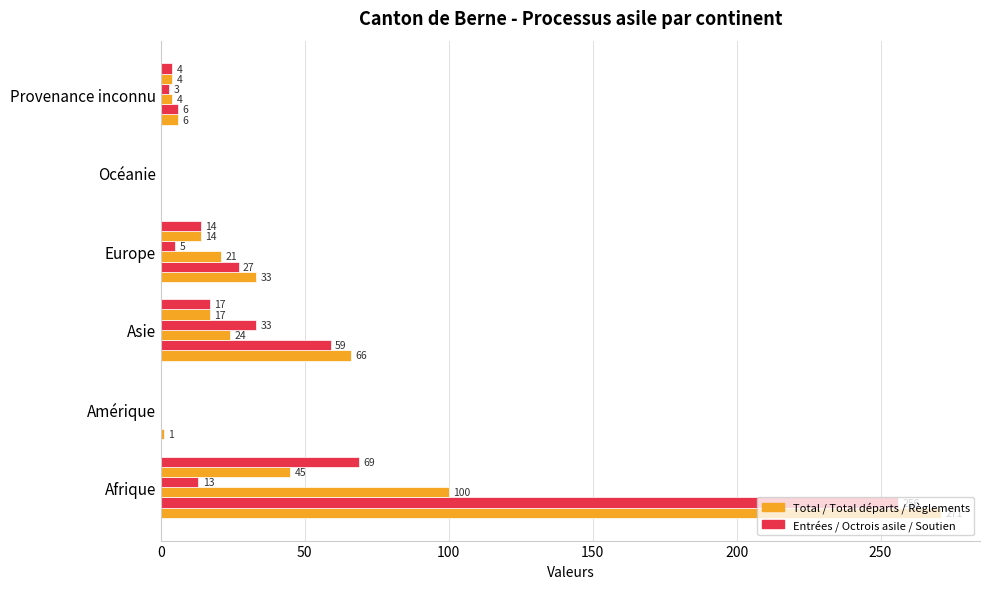

How many data points does each series have?

6